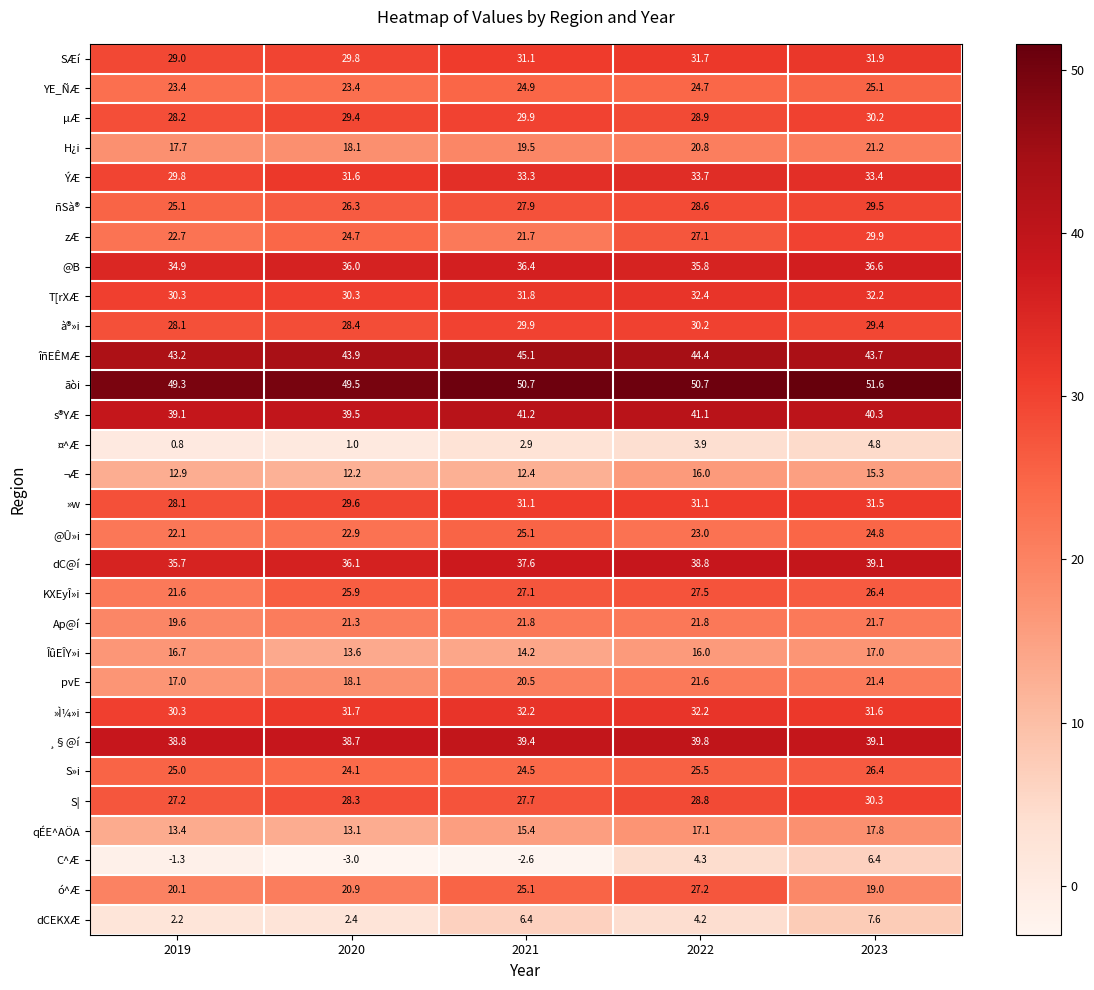

What value does the µÆ series have at 2019?

28.2